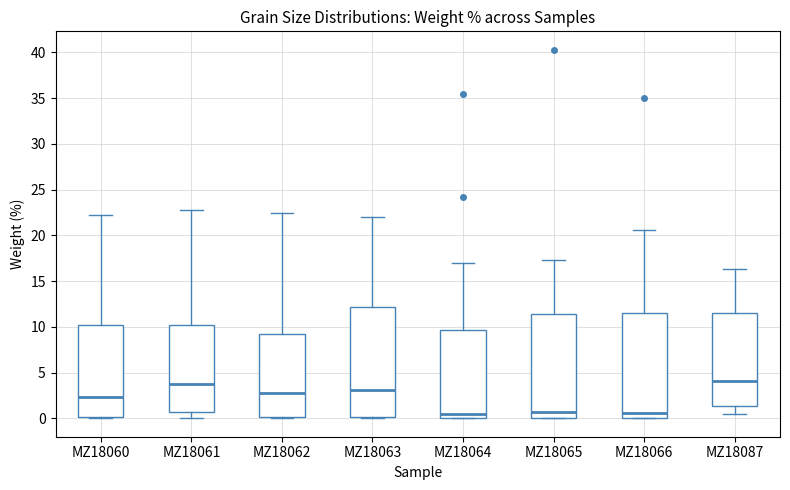

Reading left to right, transcribe this box plot: for each box, give where its median line is, the range the box spans, and where its two whiskers end, as read against the y-axis. The values are not printed on the chart, so give them approximately, as read against the axis.

MZ18060: median 2.5, box 0.0 to 10.0, whiskers 0.0 (just below the box's lower edge) to 22.0
MZ18061: median 4.0, box 0.5 to 10.0, whiskers 0.0 to 22.5
MZ18062: median 2.5, box 0.0 to 9.0, whiskers 0.0 (just below the box's lower edge) to 22.5
MZ18063: median 3.0, box 0.0 to 12.0, whiskers 0.0 (just below the box's lower edge) to 22.0
MZ18064: median 0.5, box 0.0 to 9.5, whiskers 0.0 to 17.0
MZ18065: median 0.5, box 0.0 to 11.5, whiskers 0.0 to 17.5
MZ18066: median 0.5, box 0.0 to 11.5, whiskers 0.0 to 20.5
MZ18087: median 4.0, box 1.5 to 11.5, whiskers 0.5 to 16.5